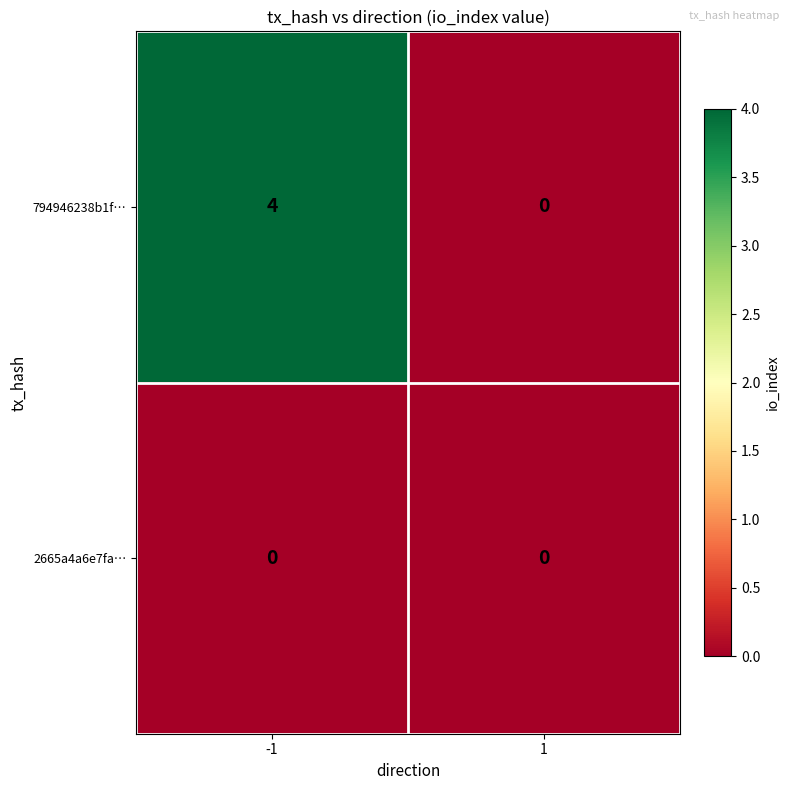

Reading left to right, transcribe all the data shown in this chart.

794946238b1f…: 4	0
2665a4a6e7fa…: 0	0